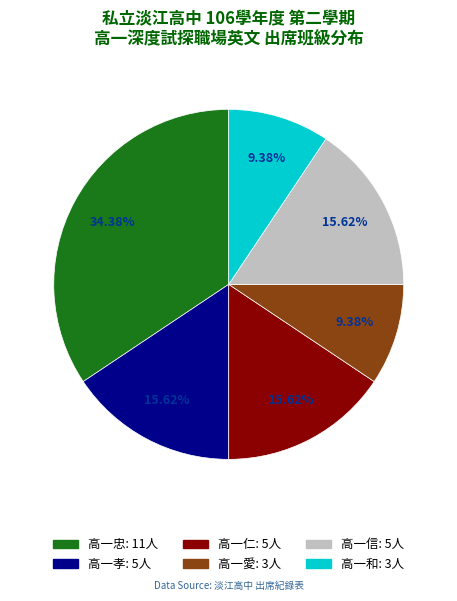

True or false: 高一忠 accounts for 34% of the total.

True